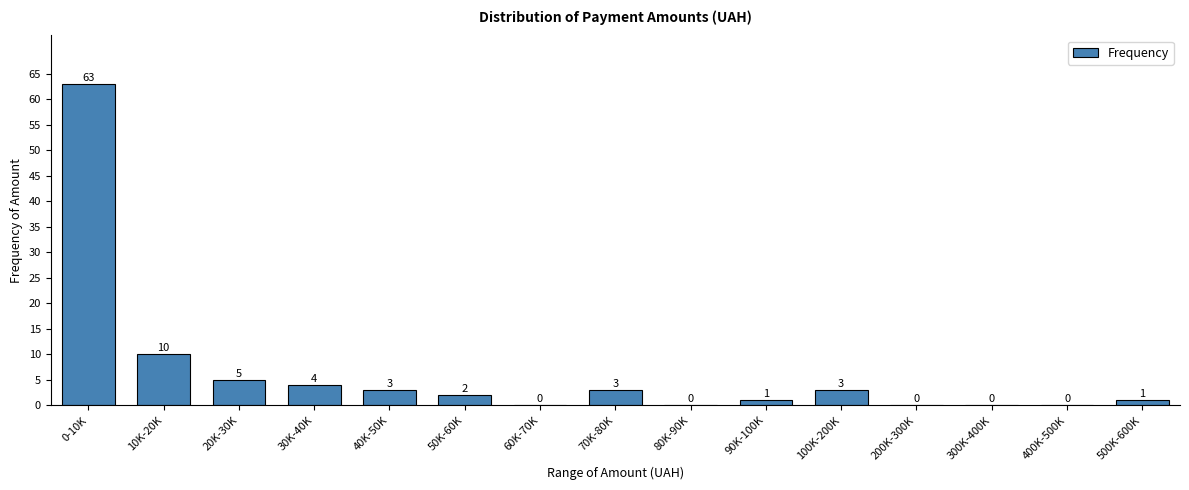

Reading left to right, transcribe all the data shown in this chart.

0-10K=63	10K-20K=10	20K-30K=5	30K-40K=4	40K-50K=3	50K-60K=2	60K-70K=0	70K-80K=3	80K-90K=0	90K-100K=1	100K-200K=3	200K-300K=0	300K-400K=0	400K-500K=0	500K-600K=1